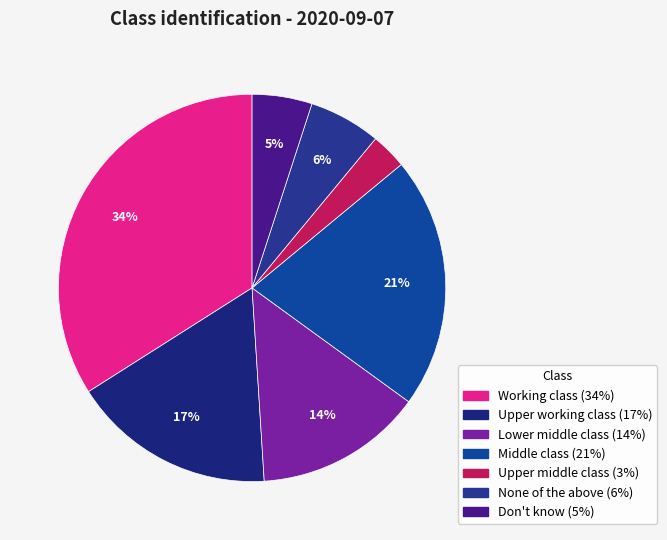

How many slices are in this pie chart?

7